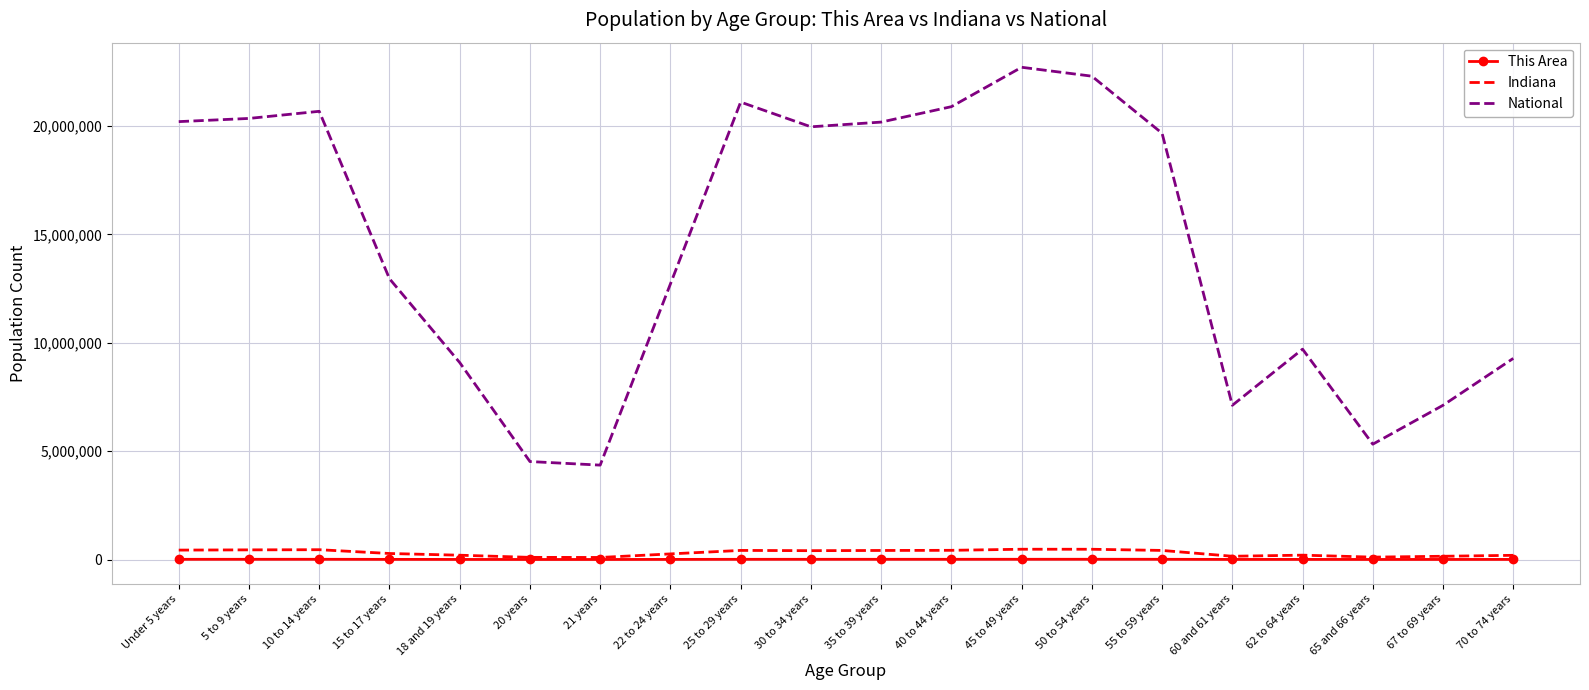

How many distinct data groups are displayed?

3